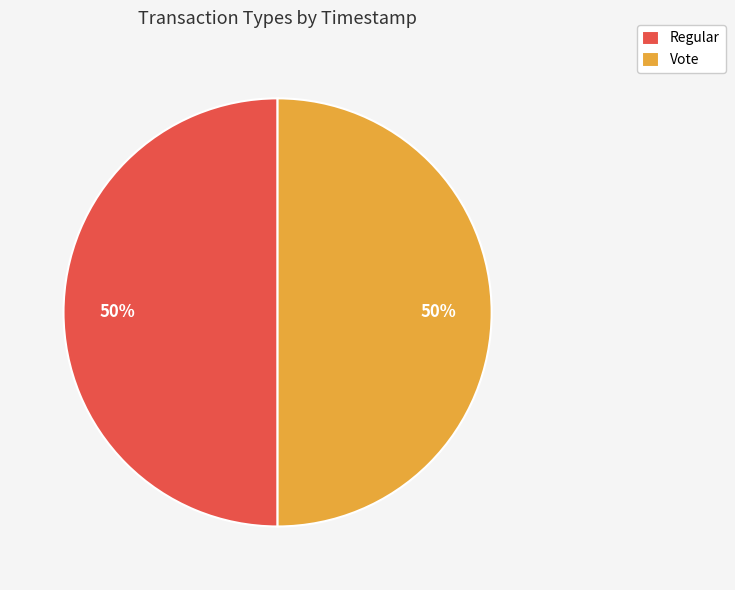

Is it true that Vote is 50% of the pie?

True